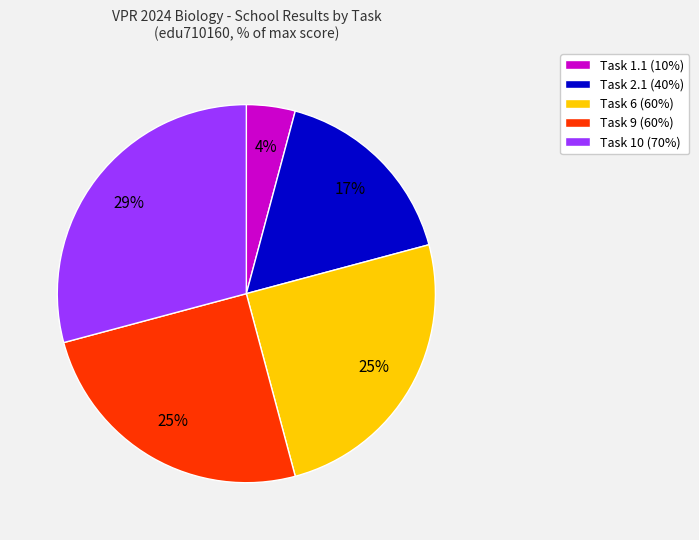

To the nearest percent, what is the difference between the largest and smallest slice percentages?

25%